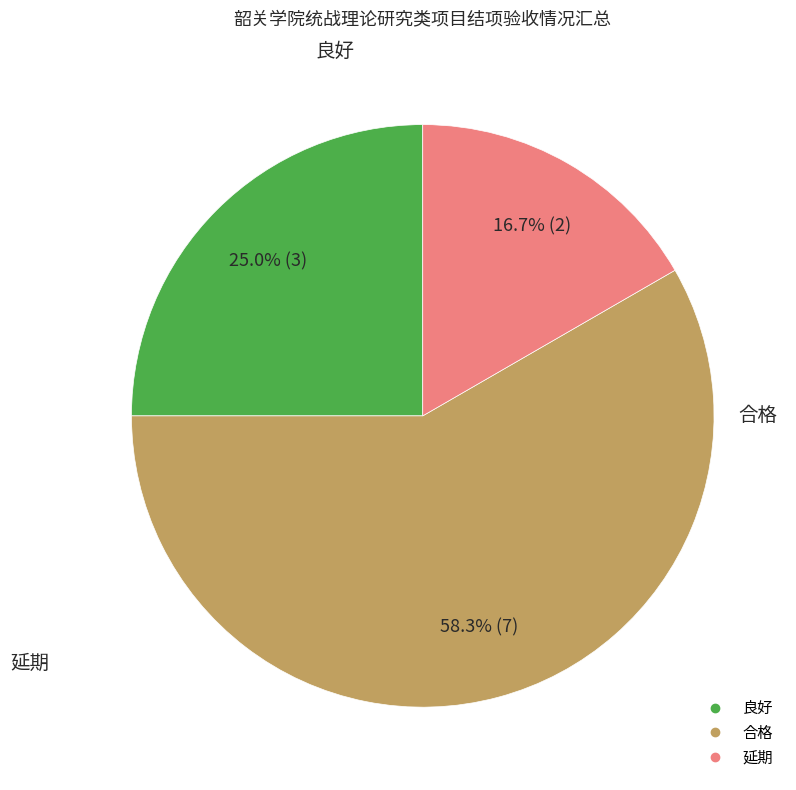

Which category has the smallest portion of the pie?

延期